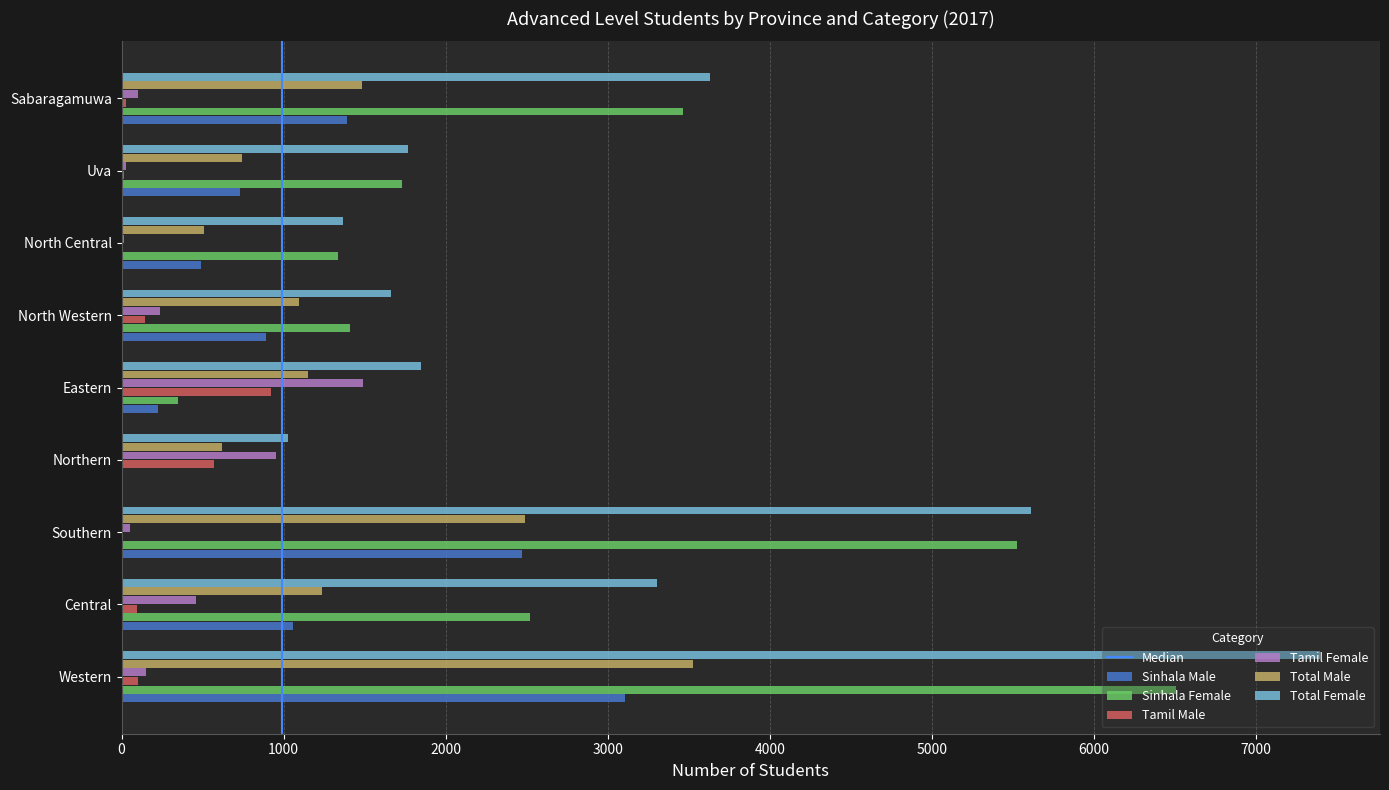

At which category does the chart reach its peak across all series?

Western